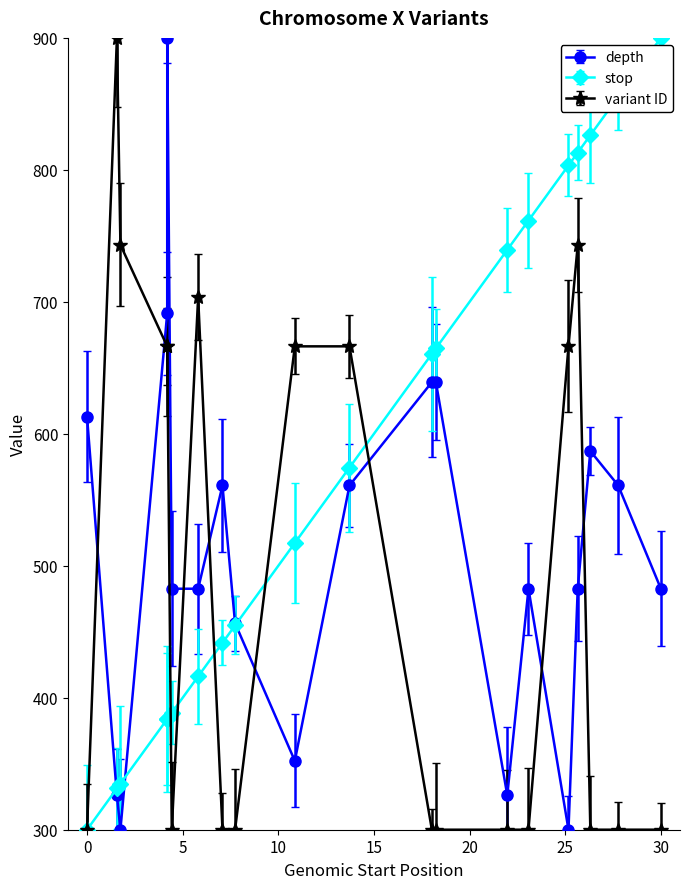

True or false: variant ID has more than 1 interior local peaks.

True